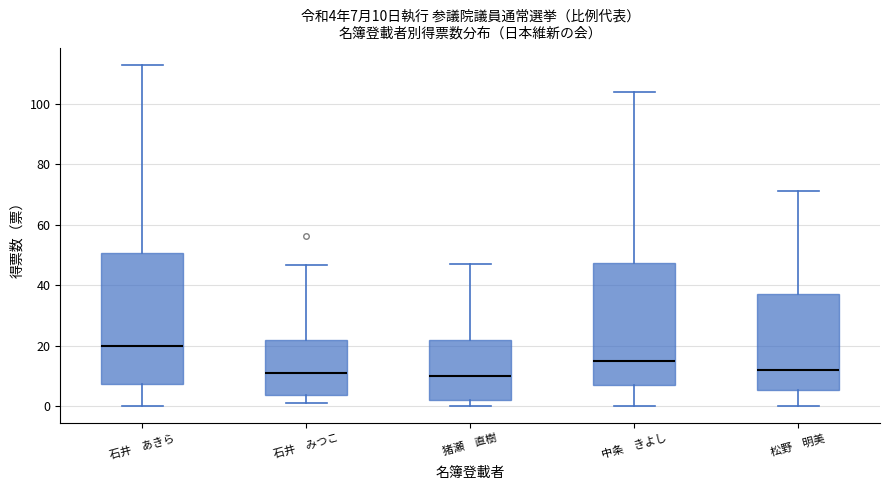

Which box's median line is the highest?

石井 あきら